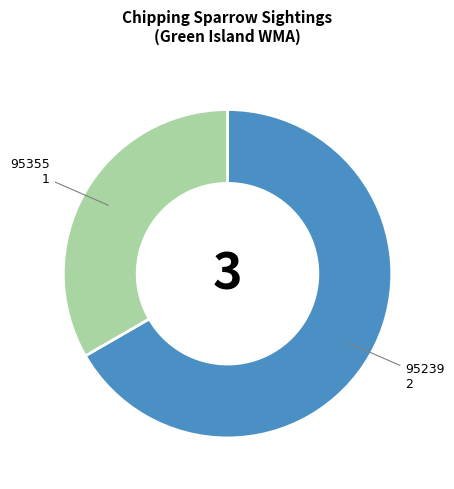

What is the largest slice in the pie chart?

95239